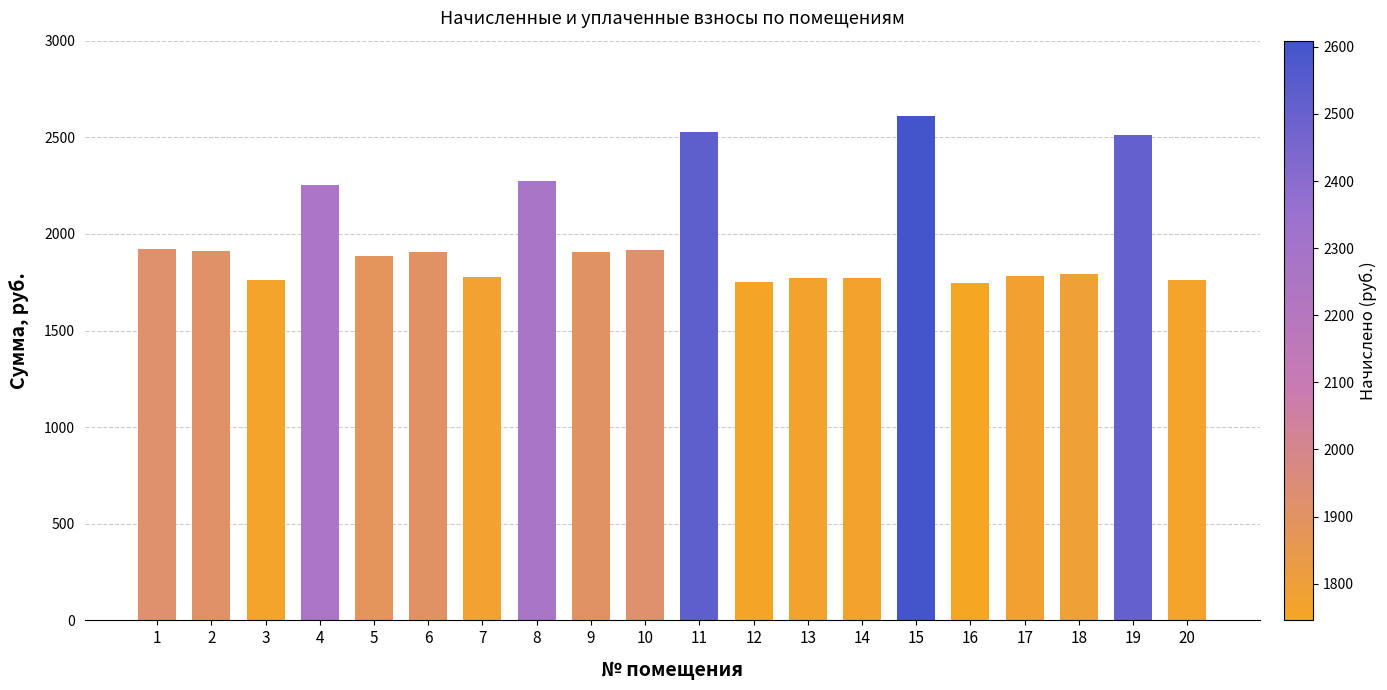

How many categories are shown in the chart?

20